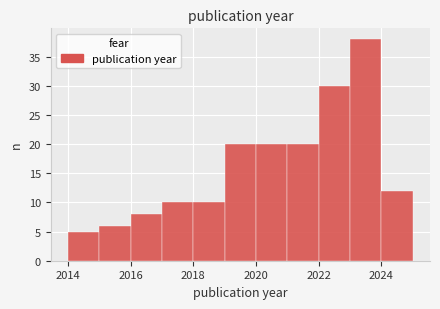

How tall is the bar that spans 2018 to 2019 on the x-axis? The values are not printed on the chart, so give them approximately, as read against the axis.

10